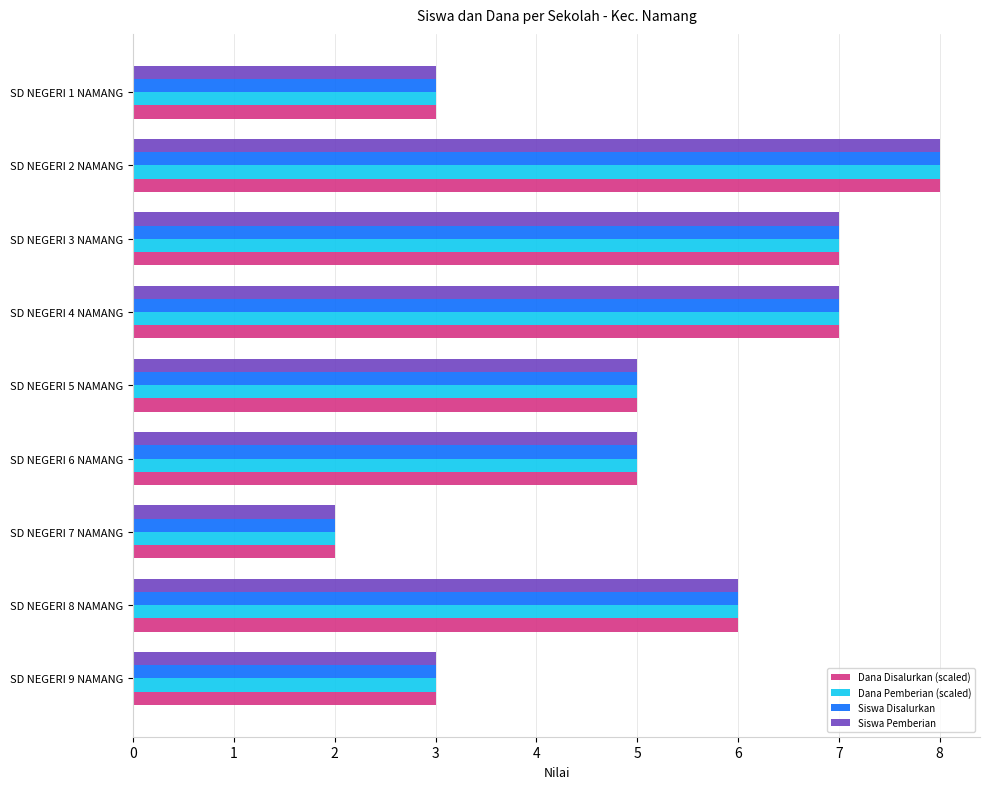

True or false: Dana Pemberian (scaled) has a value of 2 at SD NEGERI 2 NAMANG.

False